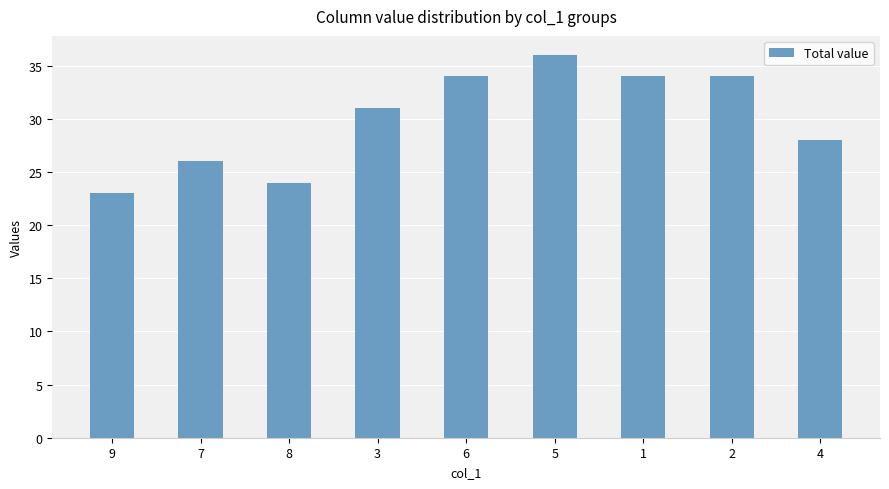

What is the sum of all values?

270